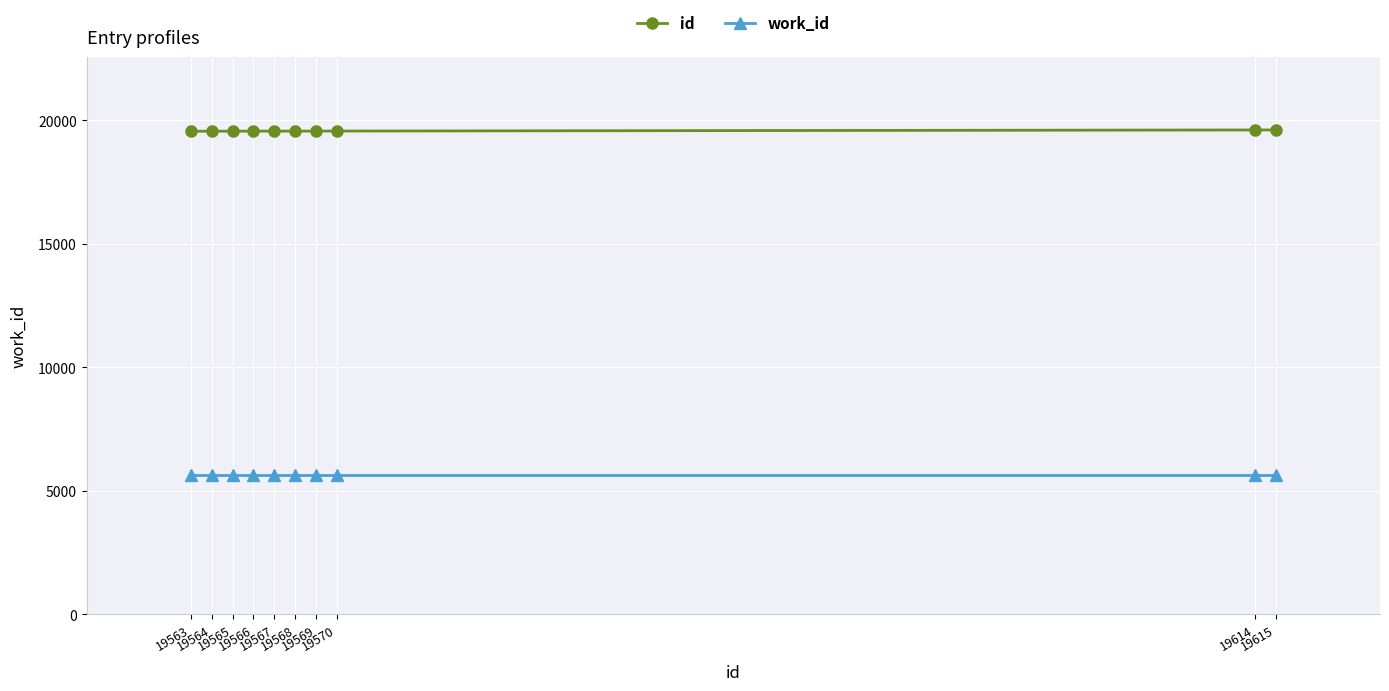

What is the average value of the id series?

19576